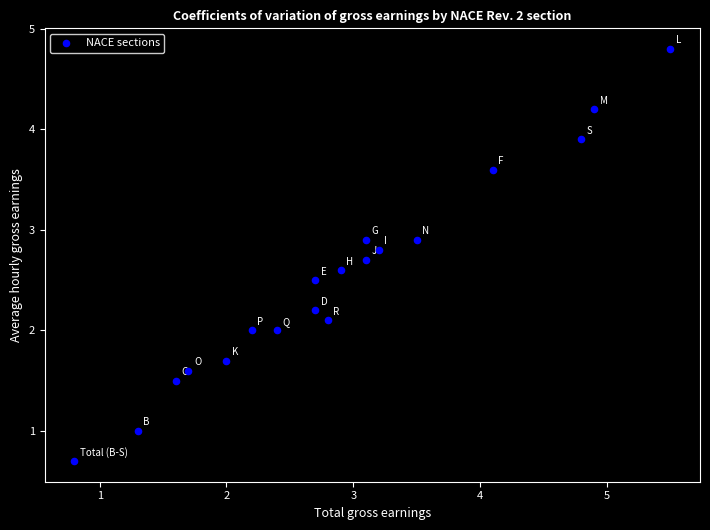

What is the range of Y values (max minus min)?

4.1